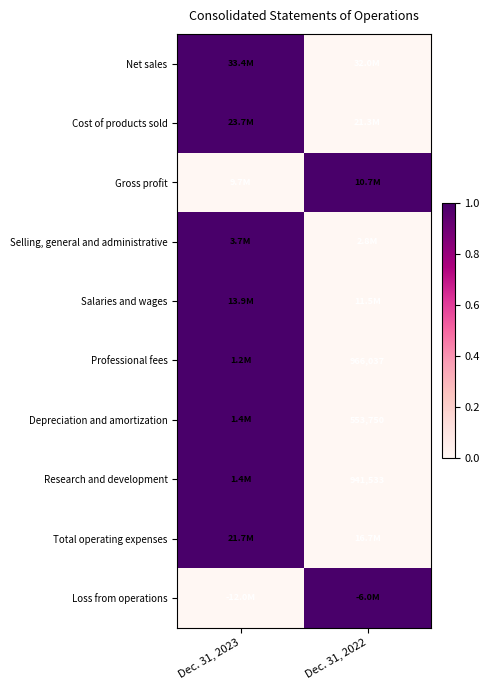

The value of Research and development at Dec. 31, 2022 is 1301265. True or false?

False